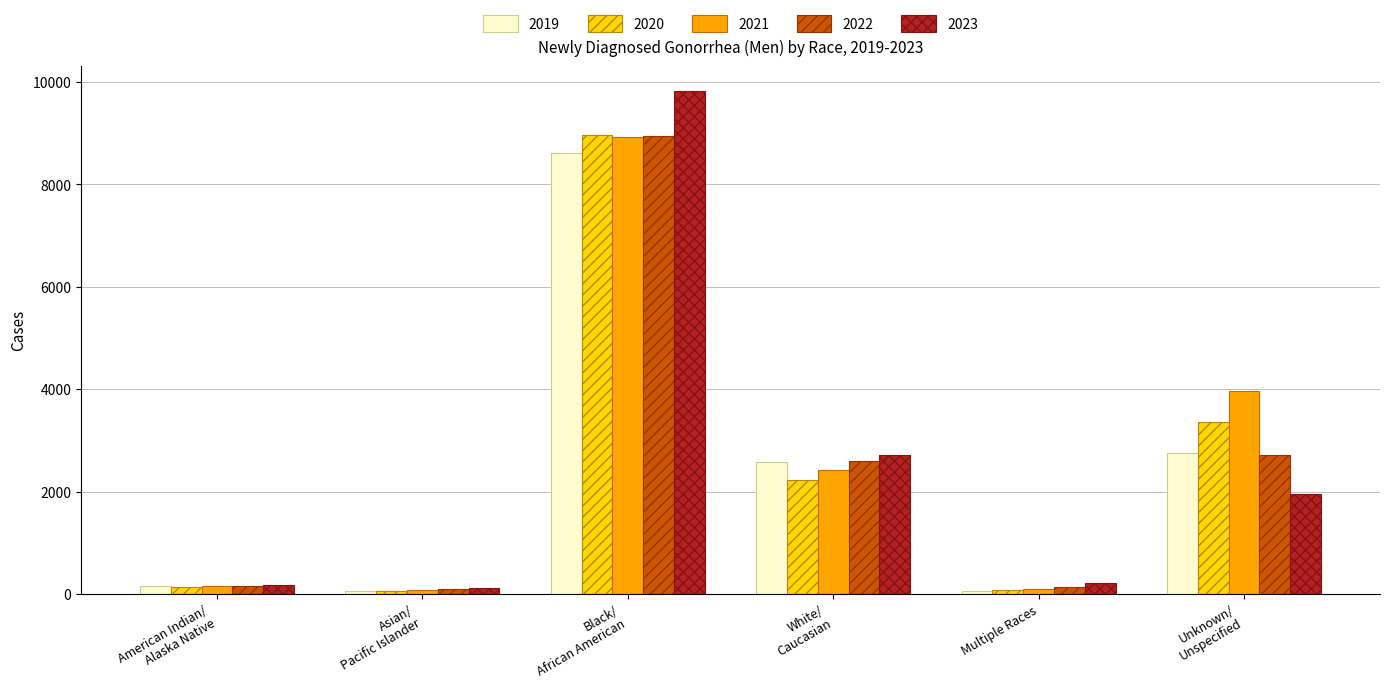

At which label does 2020 reach its peak?

Black/
African American